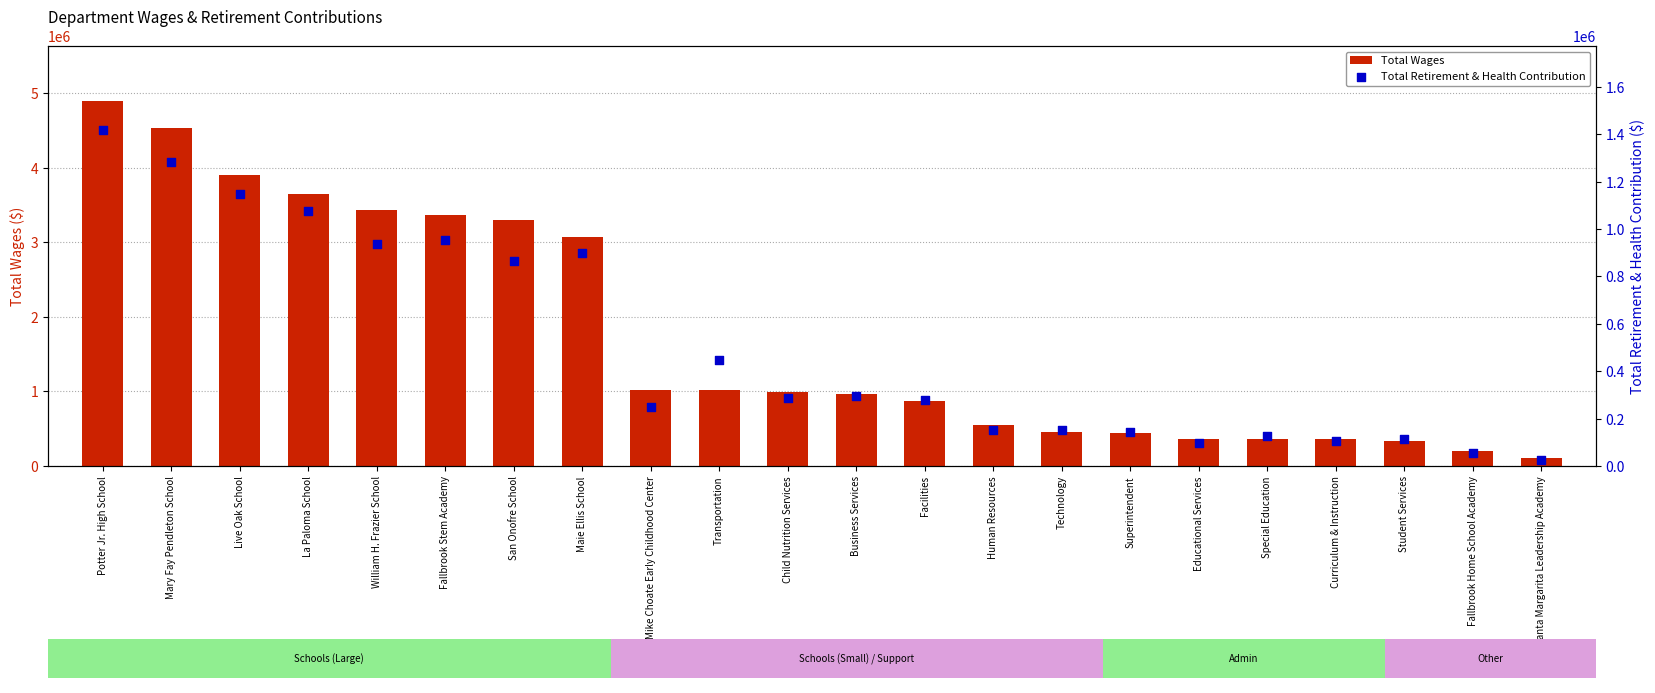

At how many categories does at least one series exceed 1263674?

8